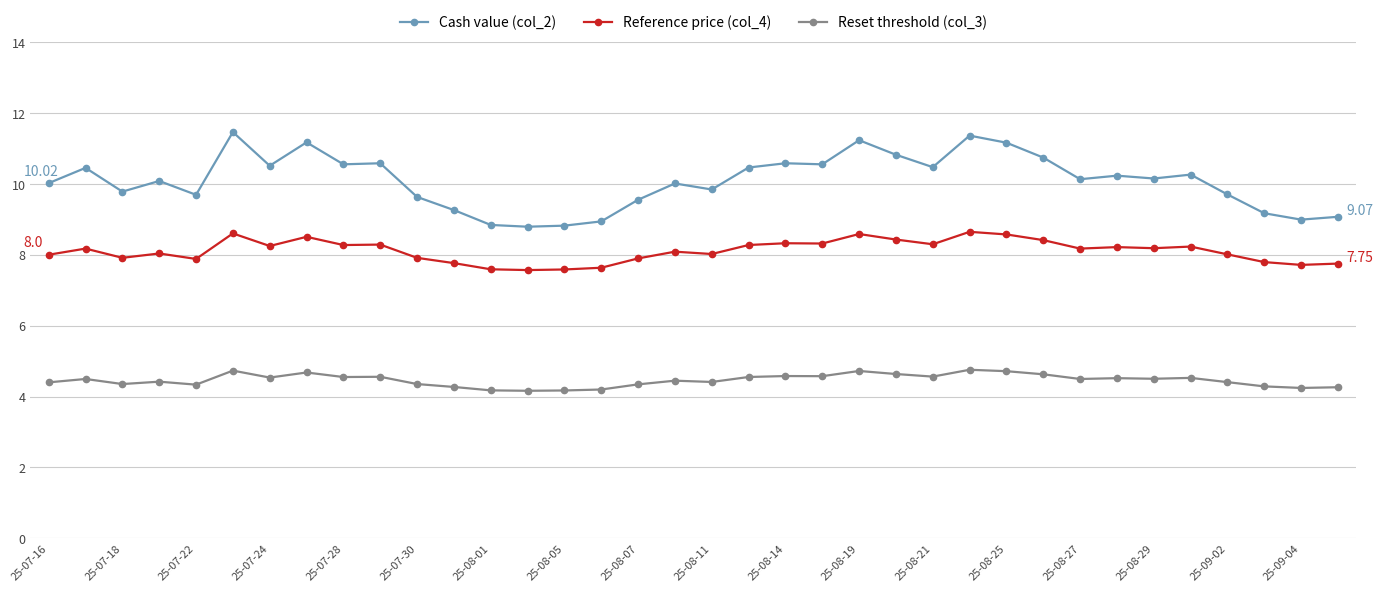

List the series in order of their overall mean, lowest first.

Reset threshold (col_3), Reference price (col_4), Cash value (col_2)